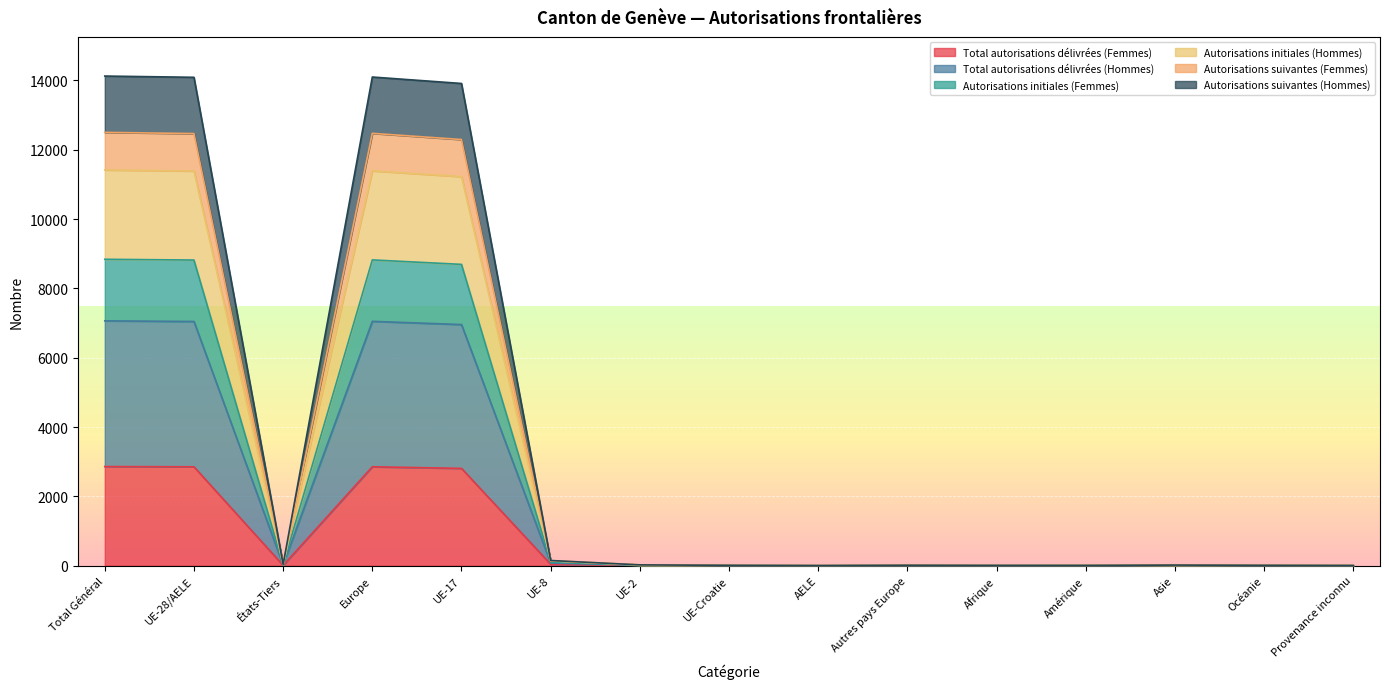

True or false: Autorisations initiales (Hommes) and Autorisations suivantes (Hommes) cross at least once.

False